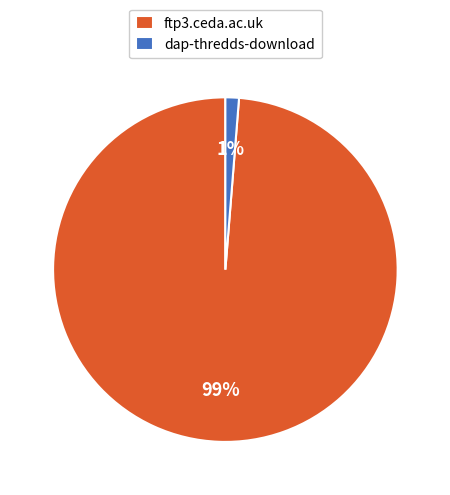

Between ftp3.ceda.ac.uk and dap-thredds-download, which is larger?

ftp3.ceda.ac.uk